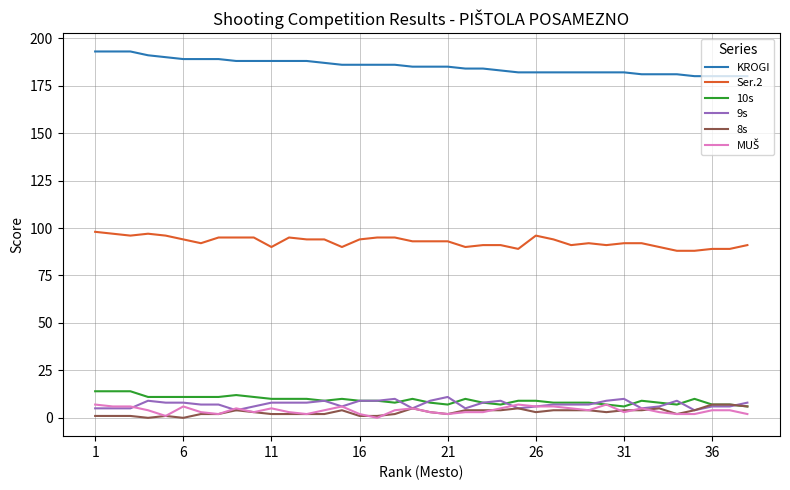

What is the greatest value displayed?

193